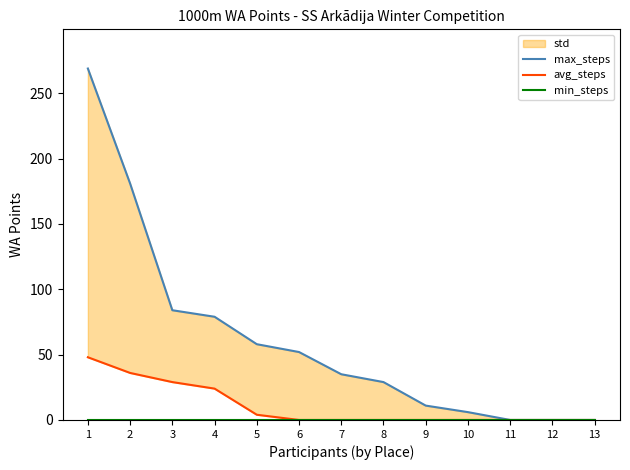

True or false: min_steps and max_steps intersect in this chart.

False